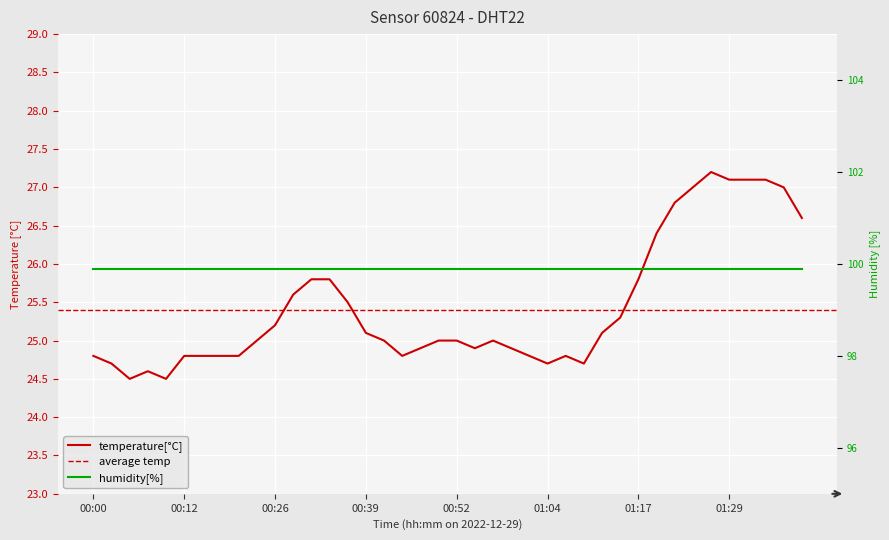

What position from the left is 00:37?

15